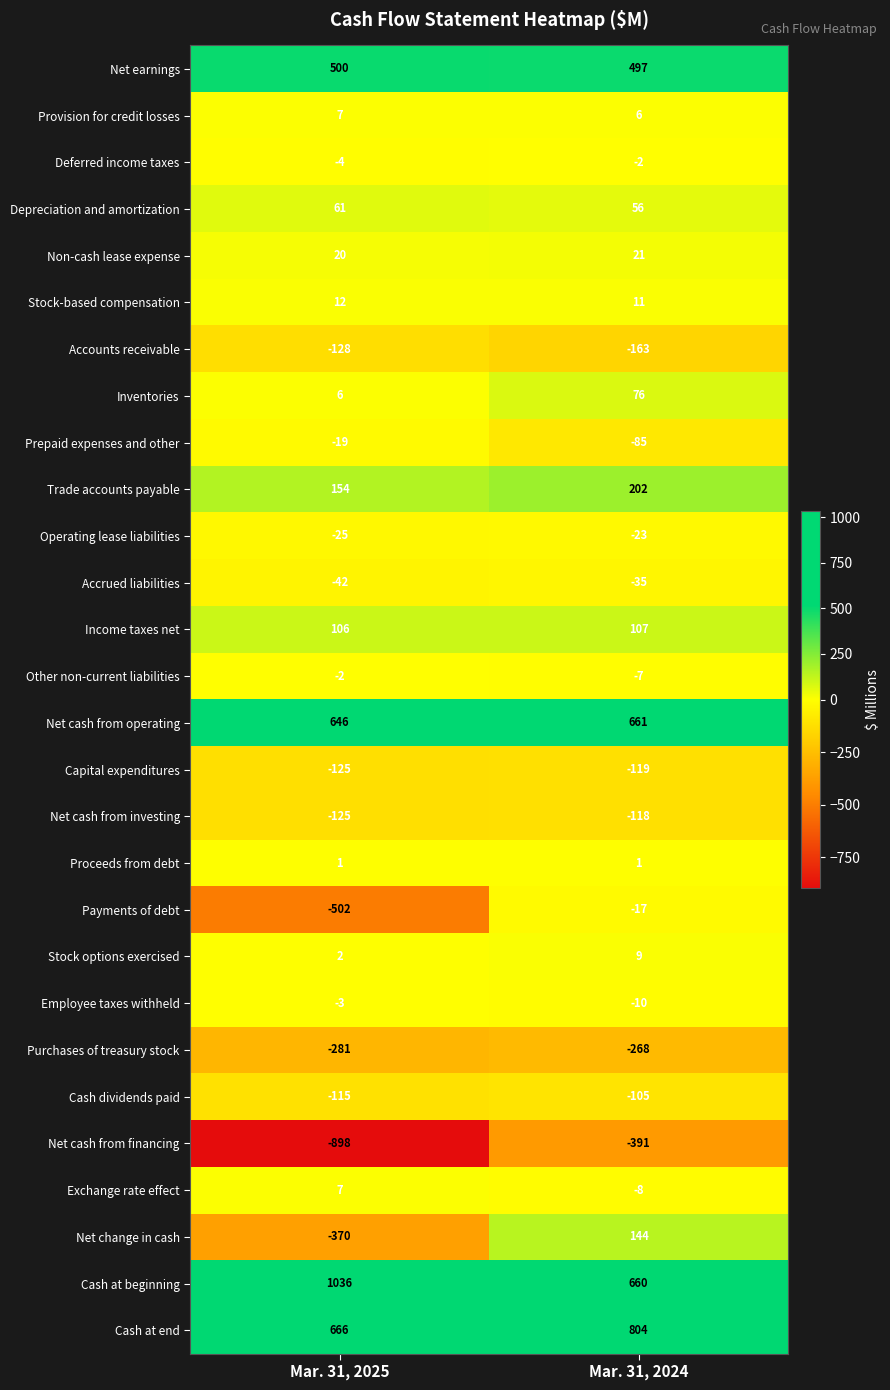

What is the maximum value shown in the chart?

1036